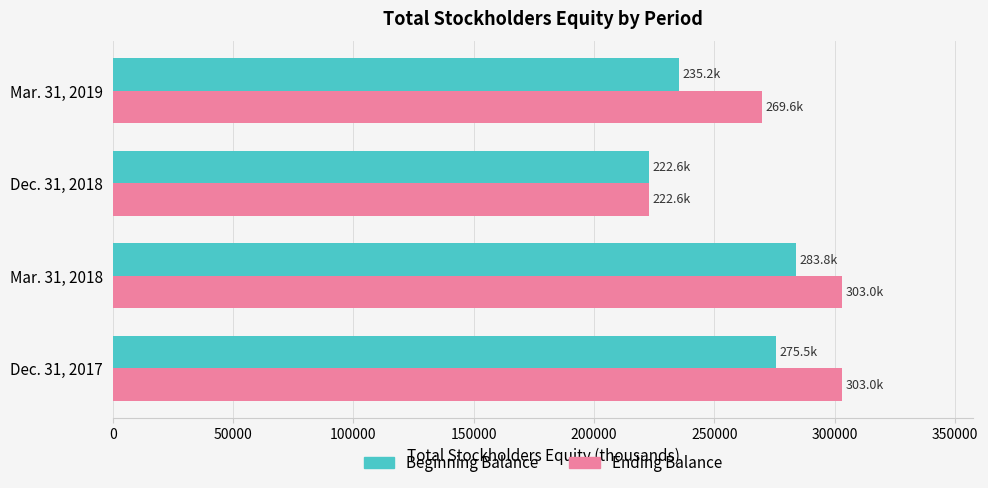

Where is Beginning Balance nearest to the value 253244?

Mar. 31, 2019